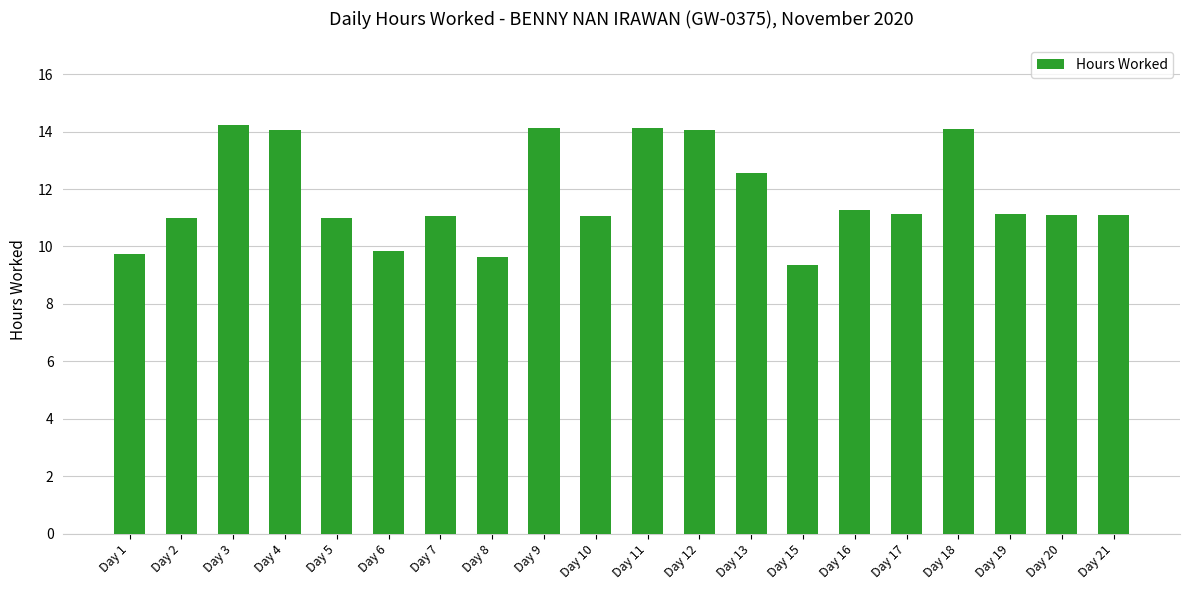

What is the greatest value displayed?

14.2